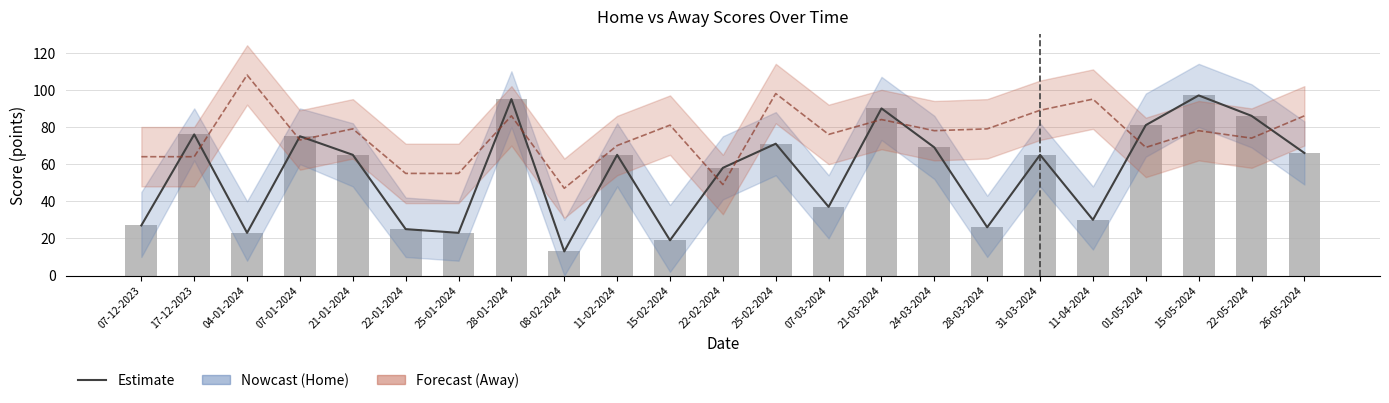

At 11-02-2024, list the series in order from largest to smallest.

Away Estimate, Home Estimate, Home Score